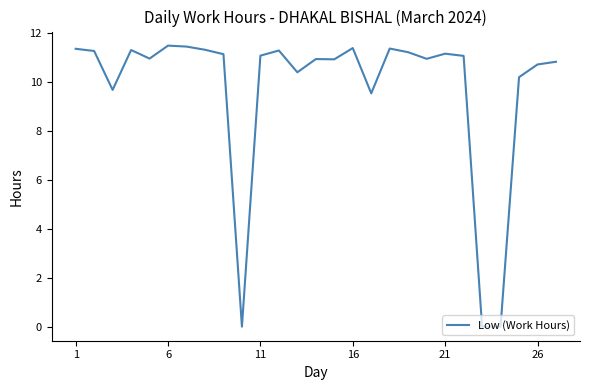

What is the difference between the maximum and minimum values?

11.5